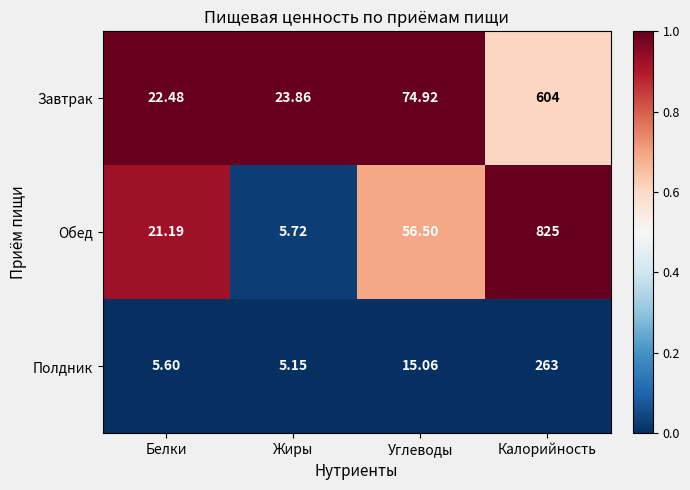

Which category has the highest value in the Завтрак series?

Калорийность